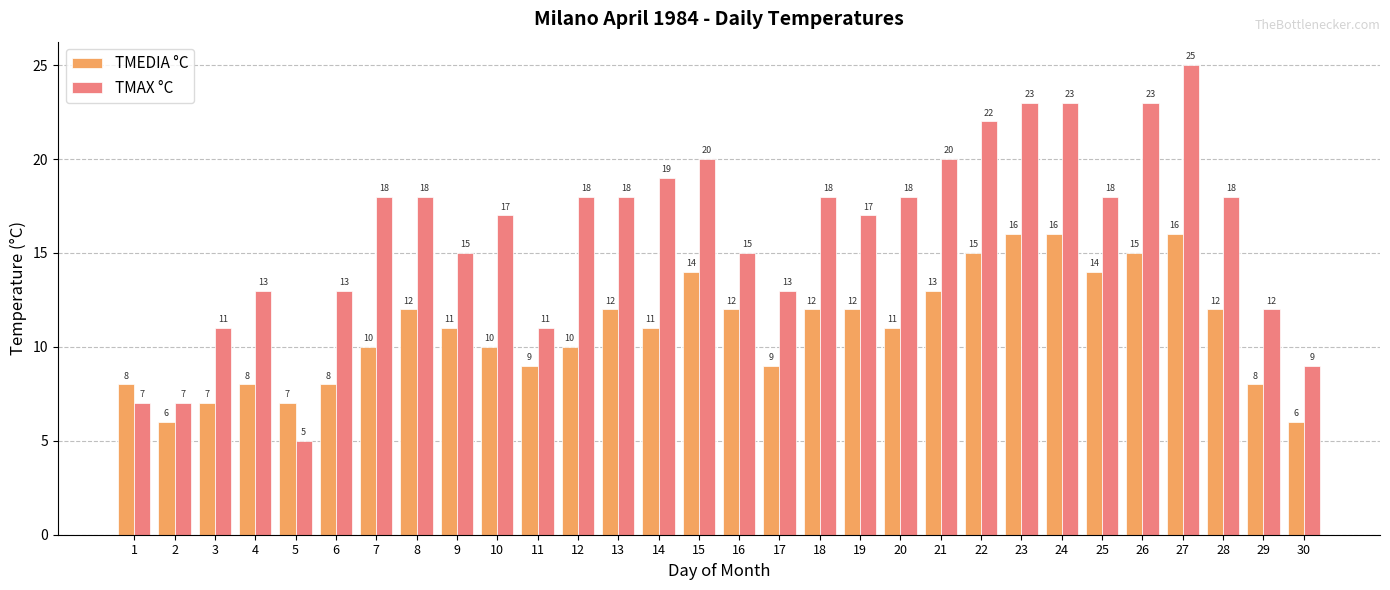

Which series has the largest total across all categories?

TMAX °C